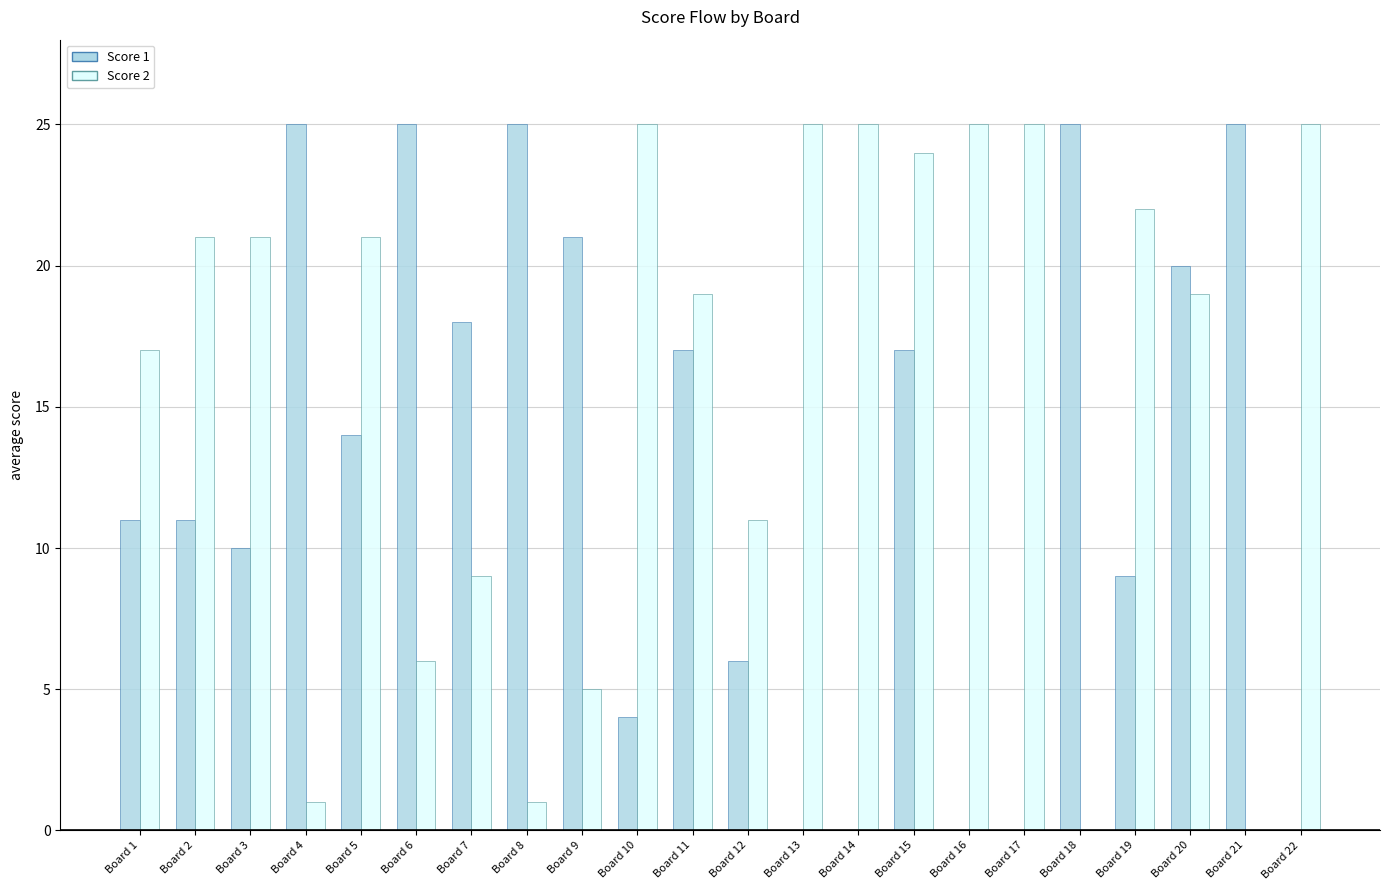

What is the maximum value shown in the chart?

25